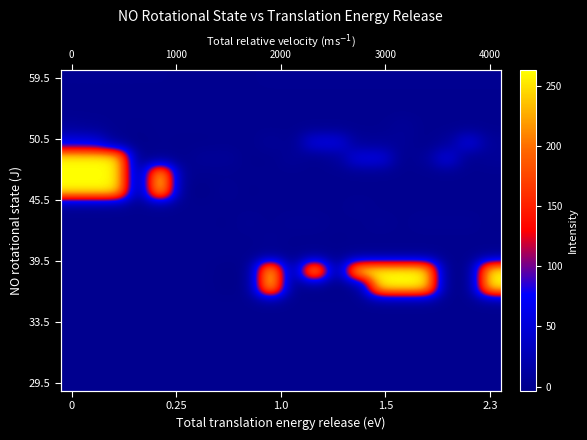

What is the difference between the highest and lowest values at 14?

263.0